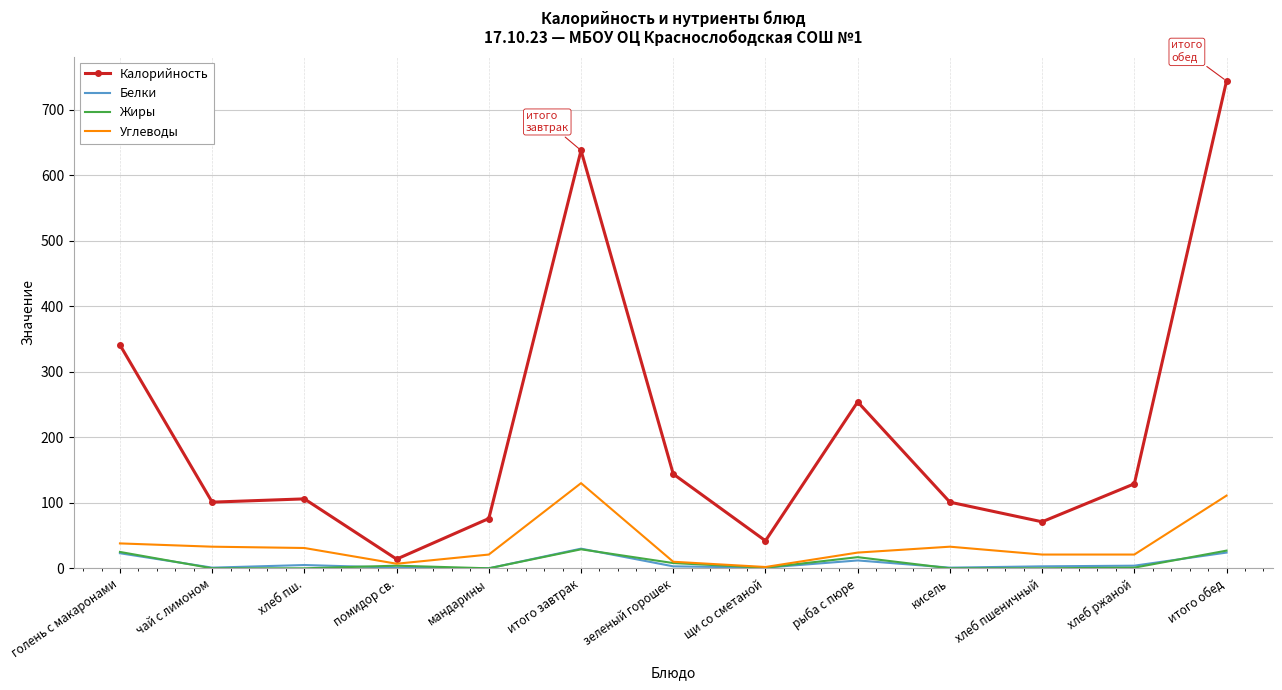

At which category does the chart reach its peak across all series?

итого обед